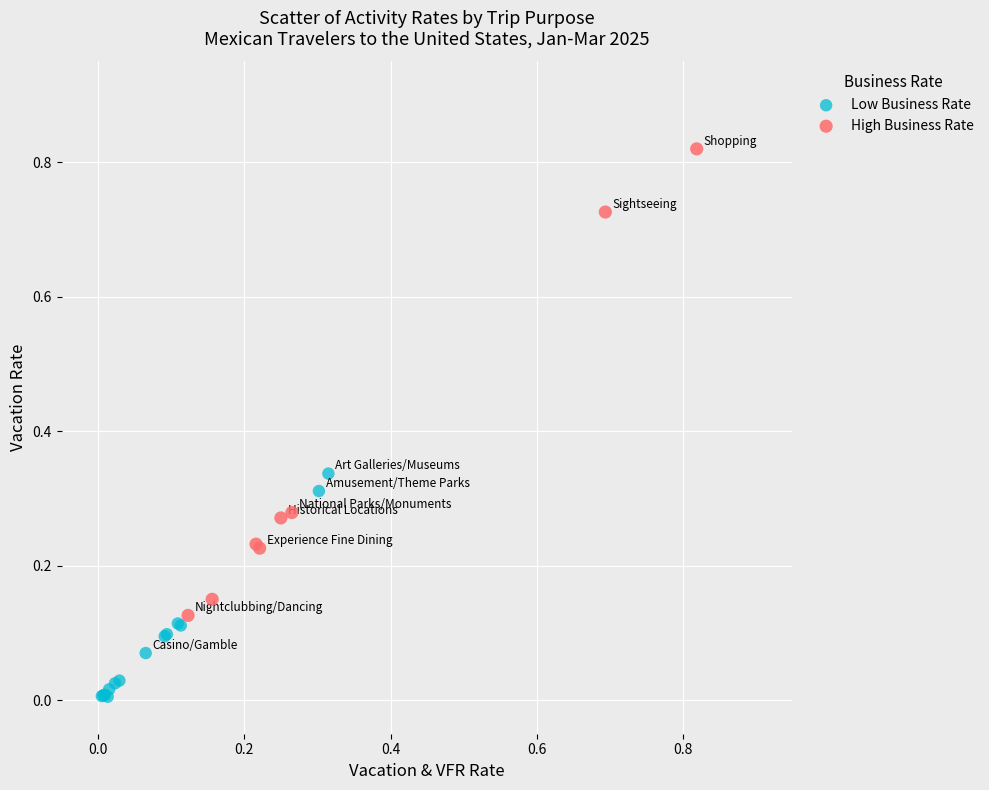

Which series reaches the minimum Y coordinate?

Low Business Rate